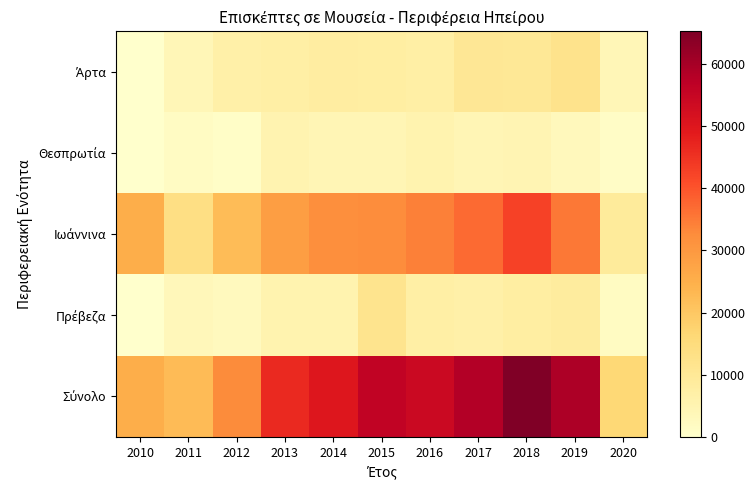

Which series has the widest spread of values?

Σύνολο